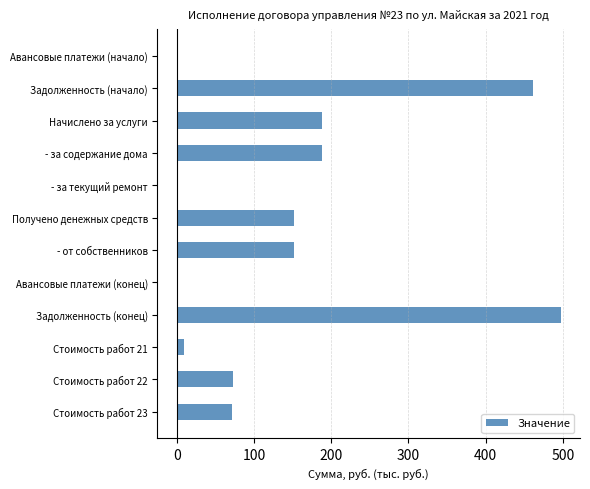

Which has a higher value, Задолженность (начало) or - от собственников?

Задолженность (начало)